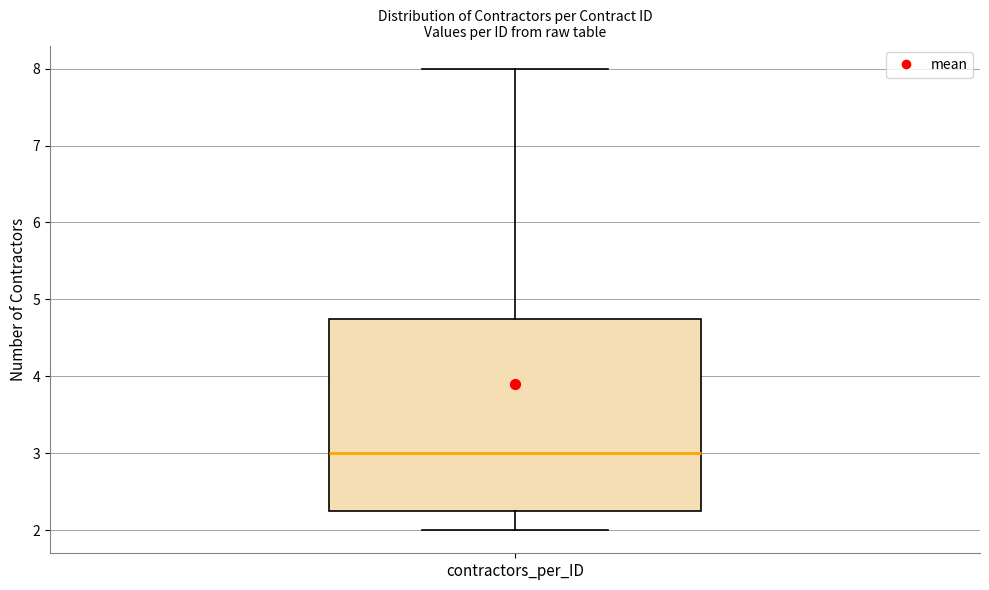

Read this box plot against the y-axis: the position of the median line, the range covered by the box, and the ends of both whiskers. The values are not printed on the chart, so give them approximately, as read against the axis.

median 3.0, box 2.3 to 4.8, whiskers 2.0 to 8.0